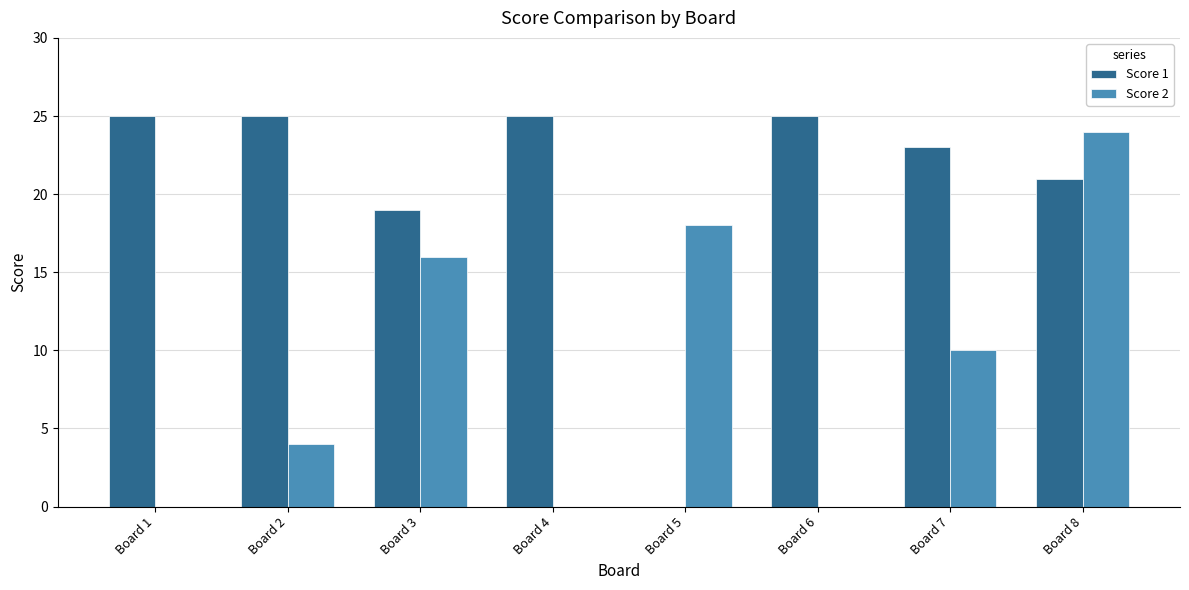

At which category is the sum across all series the highest?

Board 8